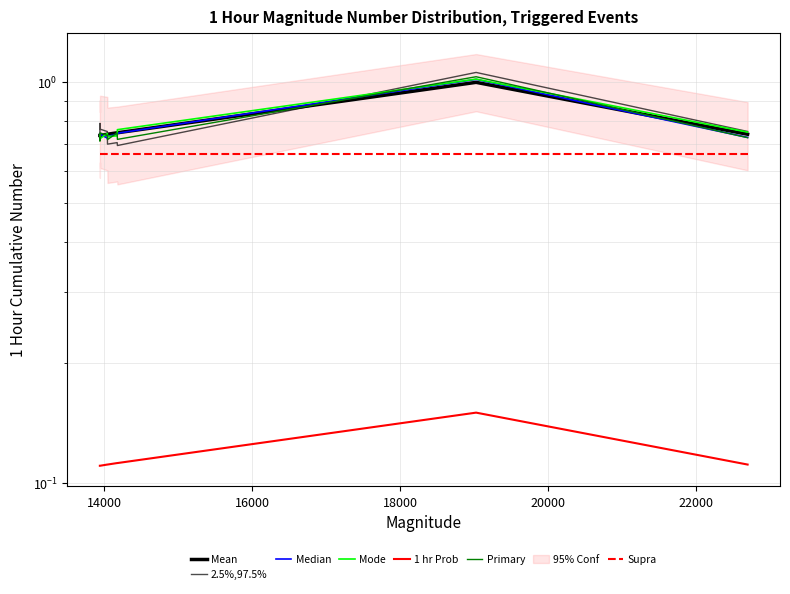

Reading left to right, extract all data points from this chart.

13945=0.7	13946=0.7	13947=0.7	14046=0.7	14048=0.7	14179=0.7	14182=0.7	19029=1.0	22698=0.7